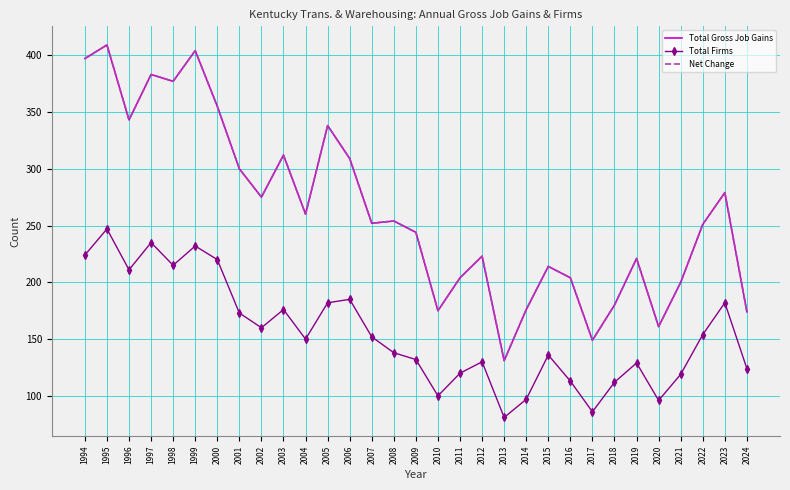

True or false: Net Change and Total Firms intersect in this chart.

False